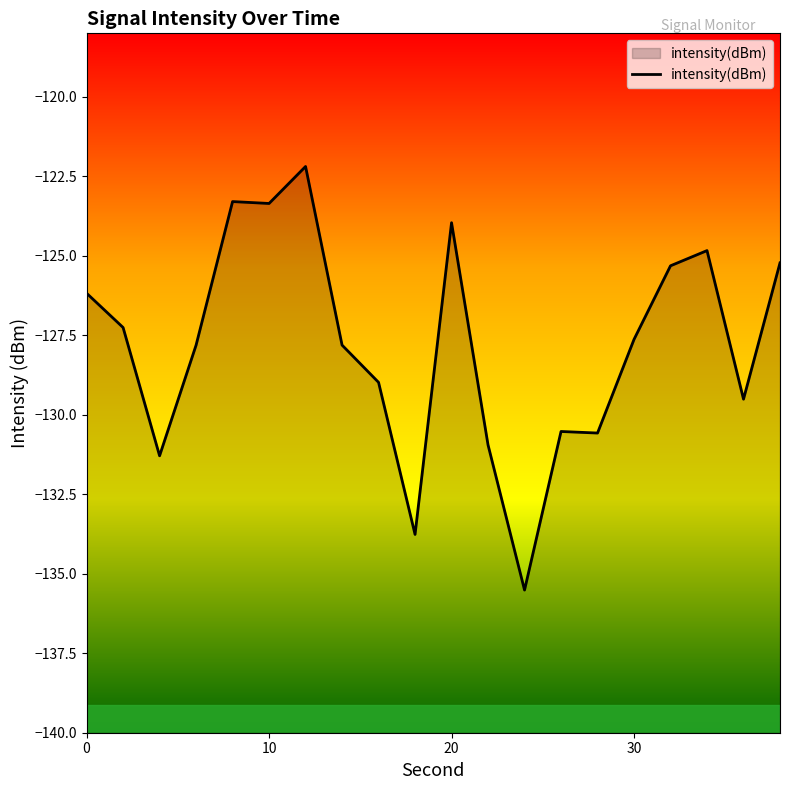

Rank the categories by value from lowest to highest.

24, 18, 4, 22, 28, 26, 36, 16, 6, 14, 30, 2, 0, 32, 38, 34, 20, 10, 8, 12